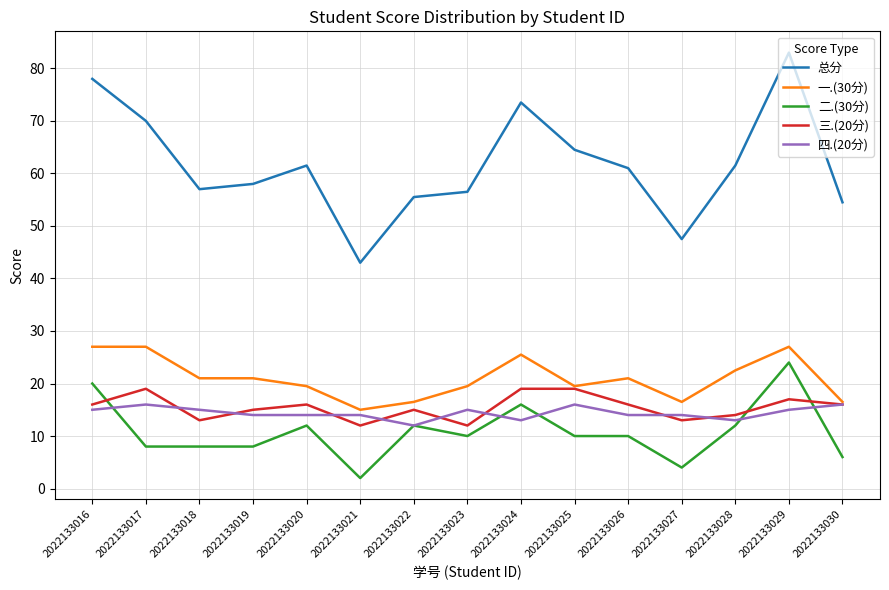

Reading right to left, transcribe all the data shown in this chart.

总分: 54.5	83.0	61.5	47.5	61.0	64.5	73.5	56.5	55.5	43.0	61.5	58.0	57.0	70.0	78.0
一.(30分): 16.5	27.0	22.5	16.5	21.0	19.5	25.5	19.5	16.5	15.0	19.5	21.0	21.0	27.0	27.0
二.(30分): 6.0	24.0	12.0	4.0	10.0	10.0	16.0	10.0	12.0	2.0	12.0	8.0	8.0	8.0	20.0
三.(20分): 16.0	17.0	14.0	13.0	16.0	19.0	19.0	12.0	15.0	12.0	16.0	15.0	13.0	19.0	16.0
四.(20分): 16.0	15.0	13.0	14.0	14.0	16.0	13.0	15.0	12.0	14.0	14.0	14.0	15.0	16.0	15.0